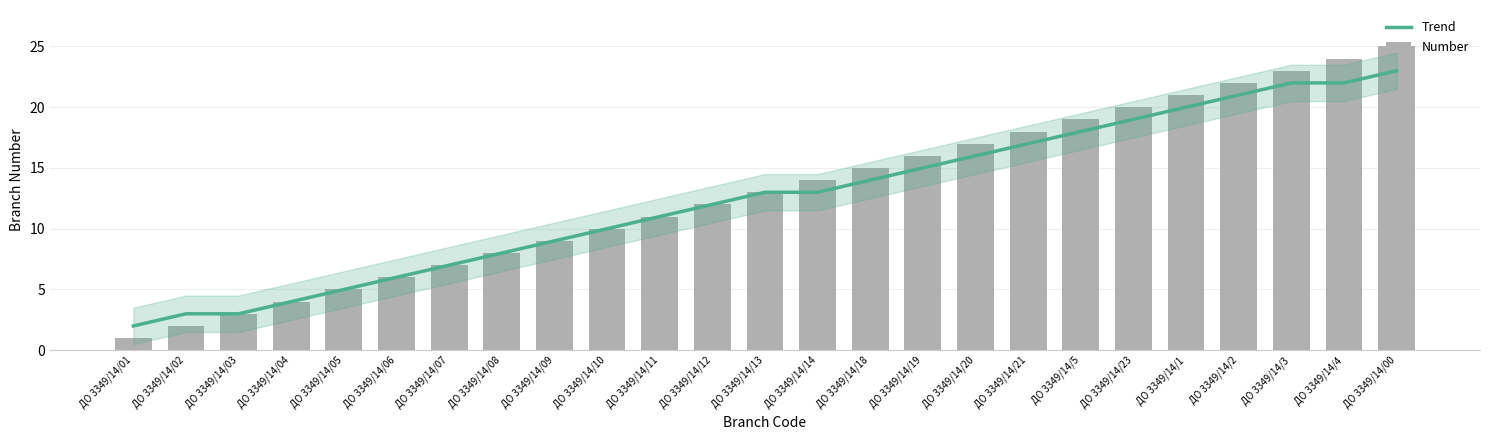

Reading left to right, extract all data points from this chart.

Trend: 2	3	3	4	5	6	7	8	9	10	11	12	13	13	14	15	16	17	18	19	20	21	22	22	23
Number: 1	2	3	4	5	6	7	8	9	10	11	12	13	14	15	16	17	18	19	20	21	22	23	24	25